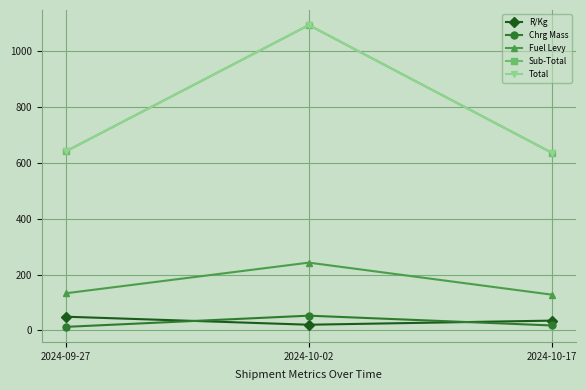

How many series are shown in this chart?

5